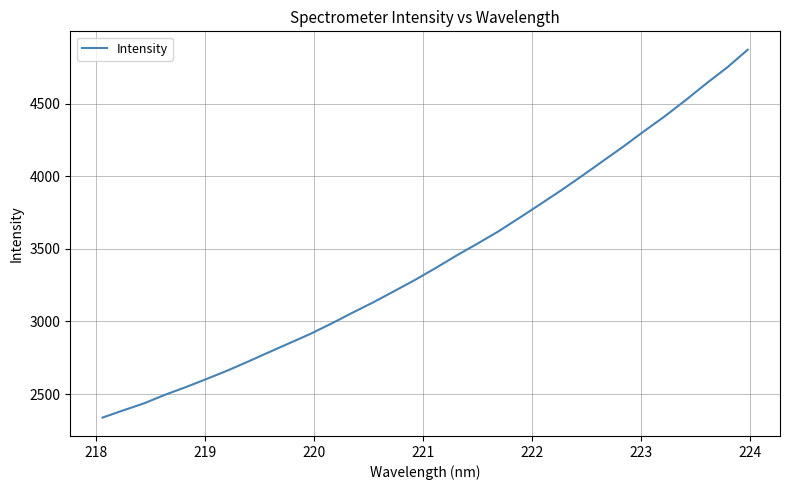

True or false: the data has more than 0 interior local peaks.

False